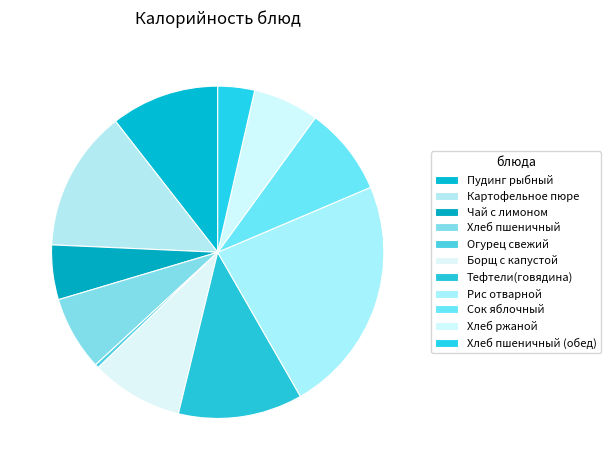

To the nearest percent, what is the combined percentage of Чай с лимоном and Рис отварной?

28%